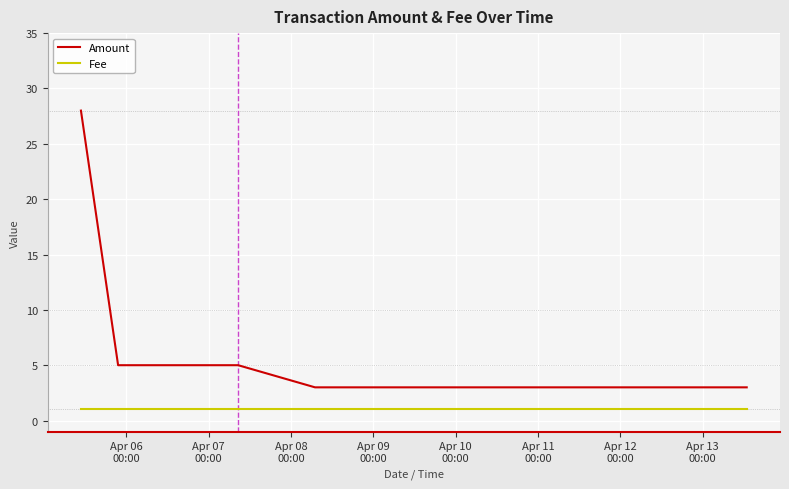

What is the label of the 3rd point from the right?

Apr 11
00:00